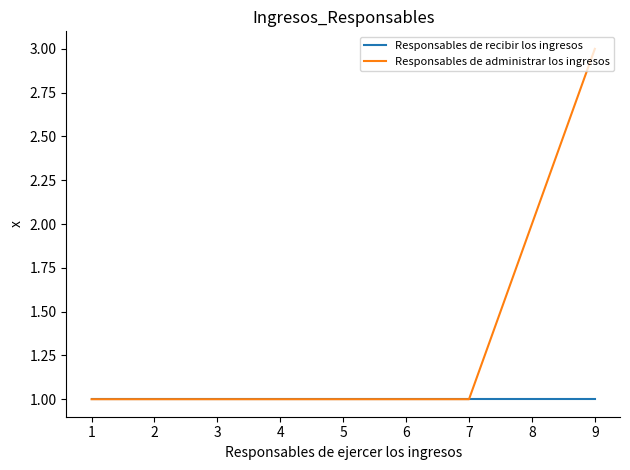

Between 6 and 8, which series saw the biggest shift?

Responsables de administrar los ingresos